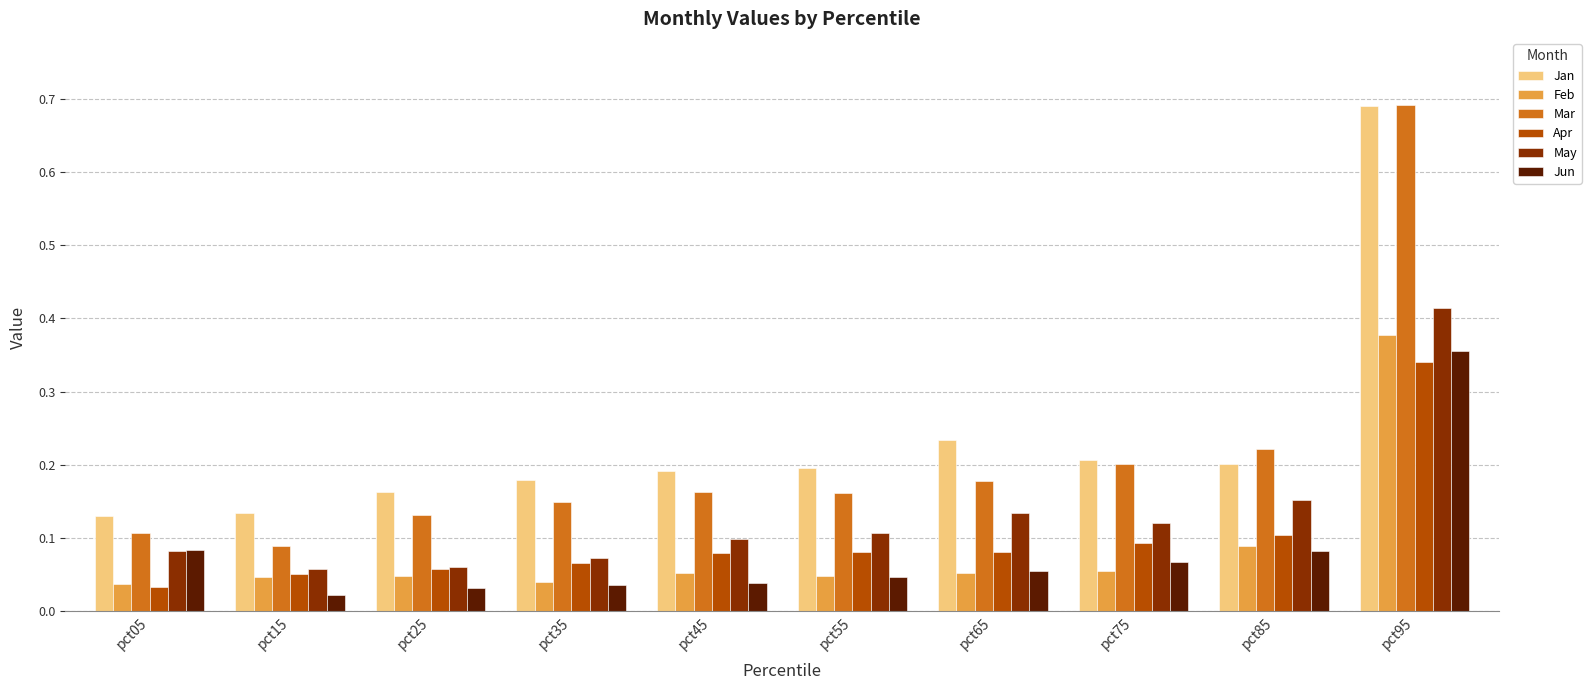

How many Feb values are between 0 and 1?

10